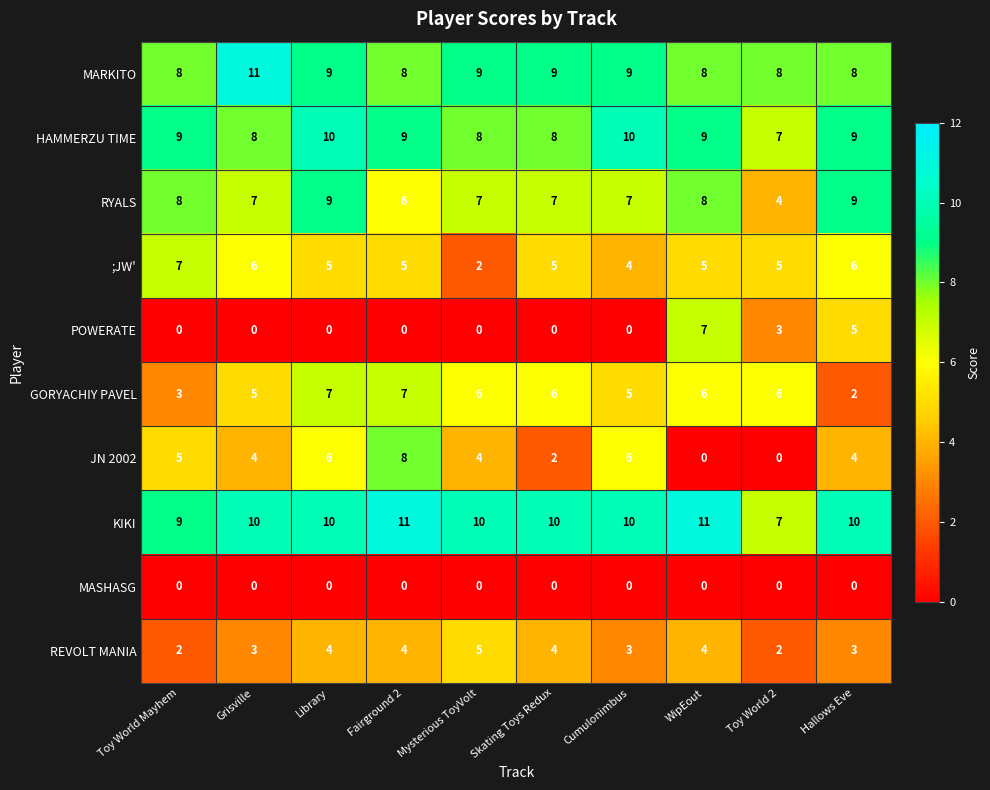

Which series has the largest range (max minus min)?

JN 2002